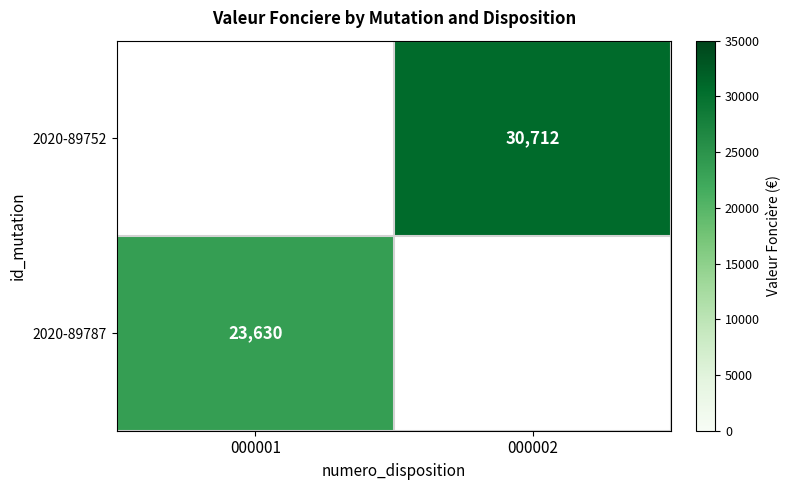

How many categories are shown in the chart?

2